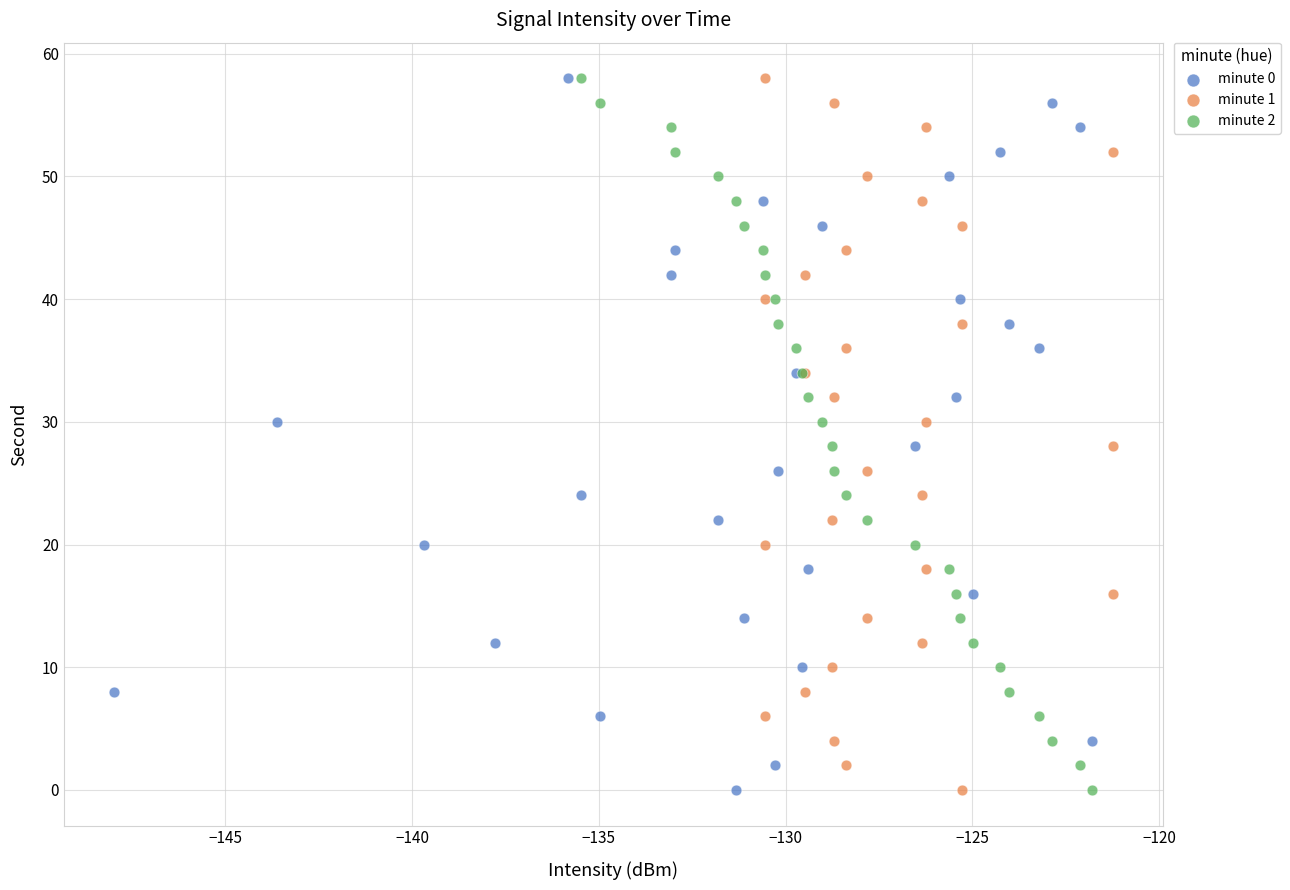

What are all the series names shown in the legend?

minute 0, minute 1, minute 2